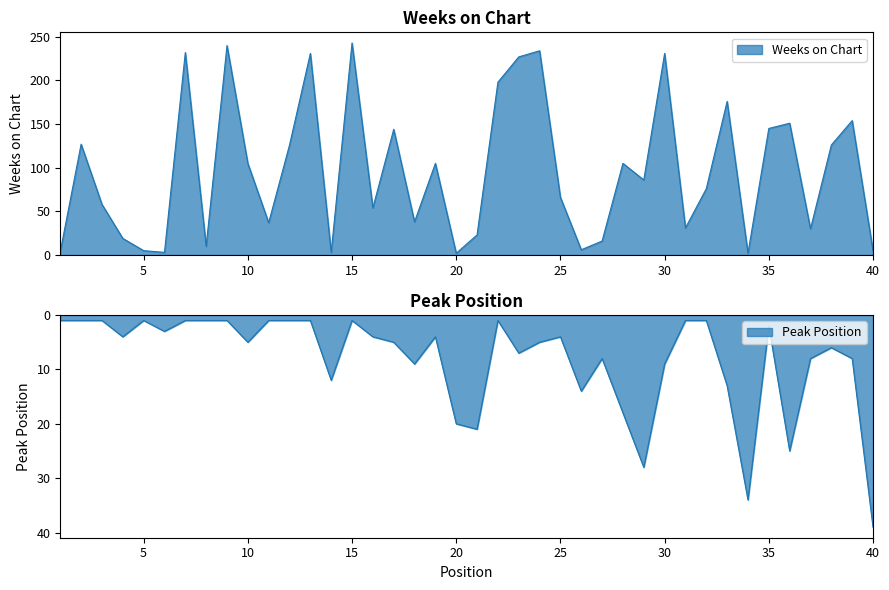

At 26, list the series in order from largest to smallest.

Peak Position, Weeks on Chart